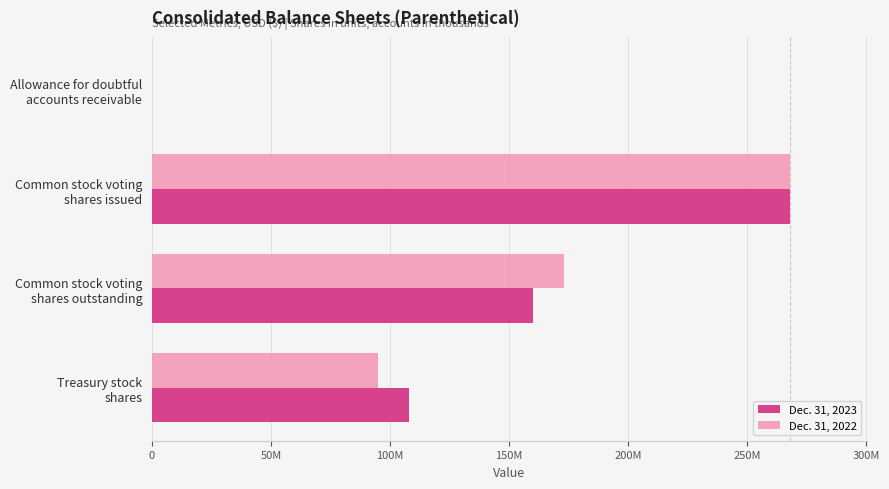

What is the difference between the second highest and second lowest values in the Dec. 31, 2022 series?

78109838